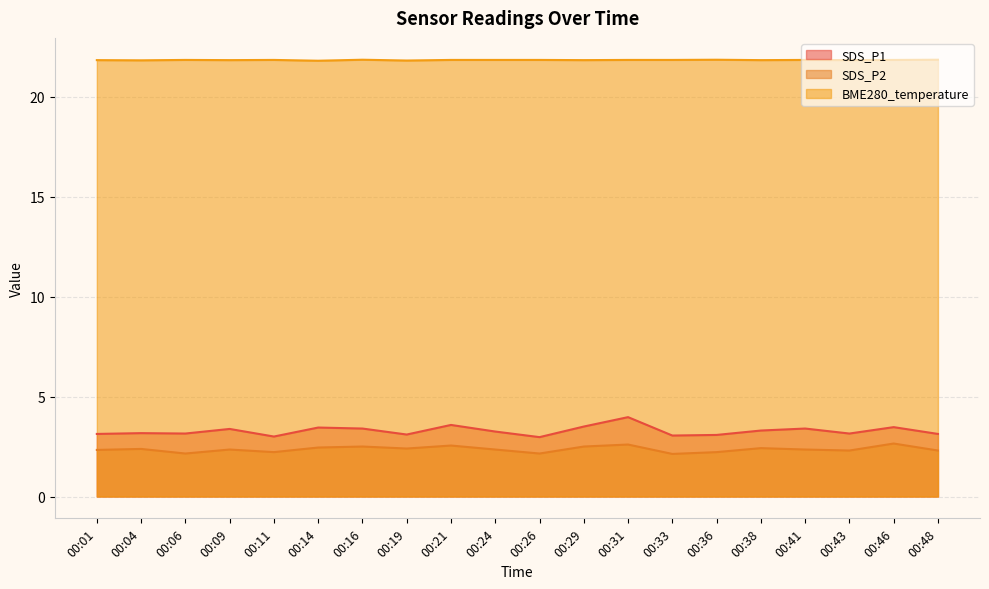

True or false: SDS_P1 and SDS_P2 cross at least once.

False